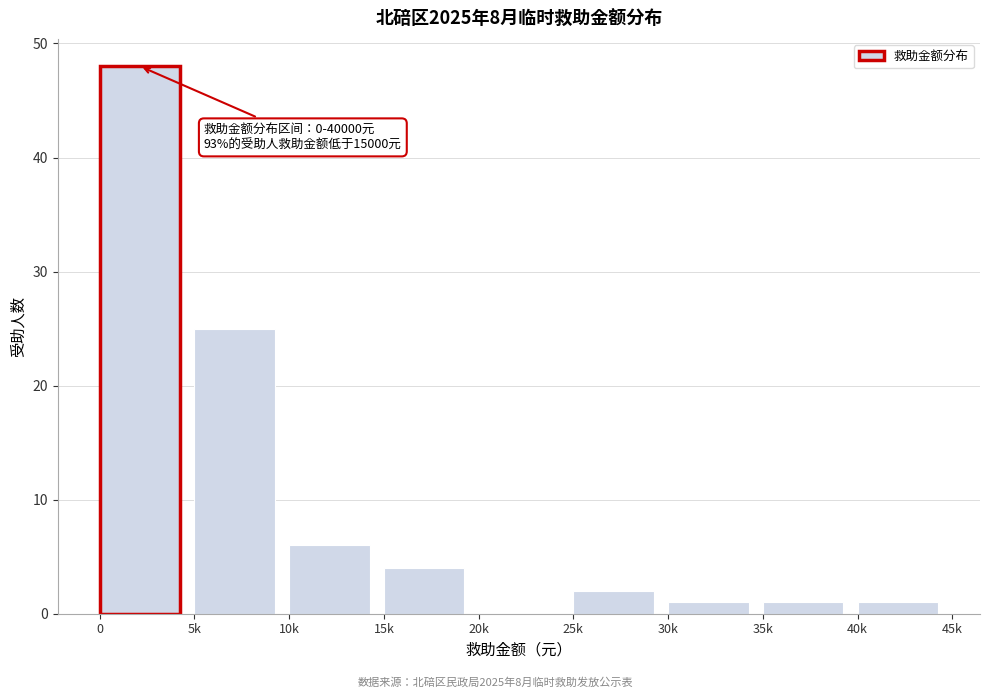

Reading left to right, extract all data points from this chart.

0=48	5k=25	10k=6	15k=4	20k=0	25k=2	30k=1	35k=1	40k=1